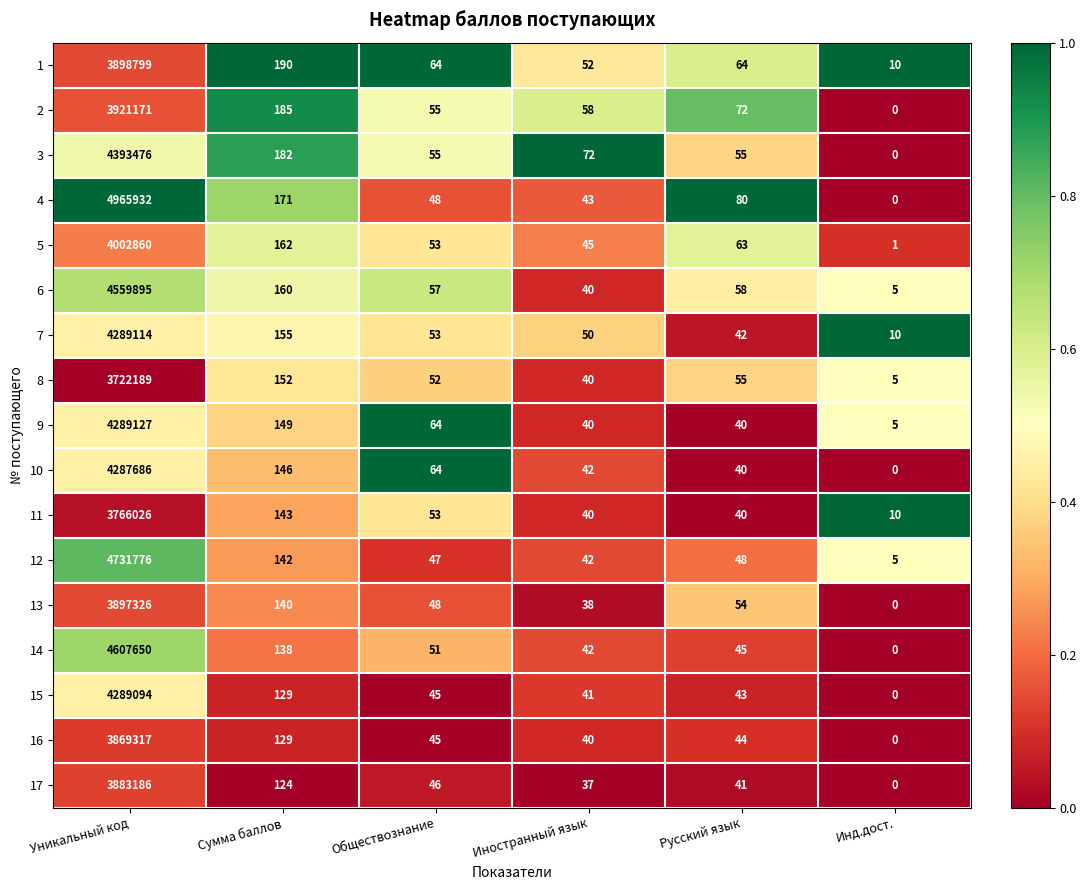

What is the difference between the 1 values at Уникальный код and Инд.дост.?

3898789